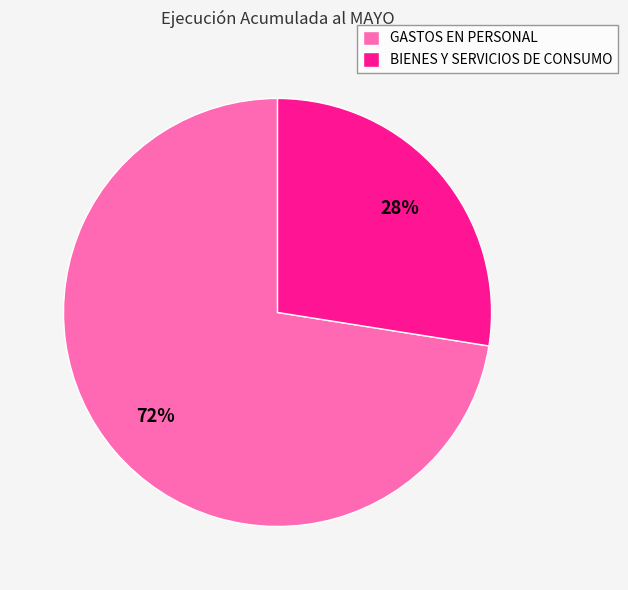

What is the smallest slice in the pie chart?

BIENES Y SERVICIOS DE CONSUMO